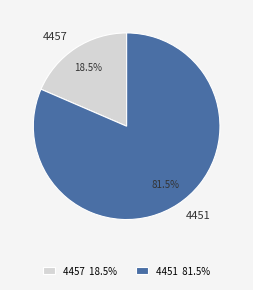

How many segments does this pie chart have?

2